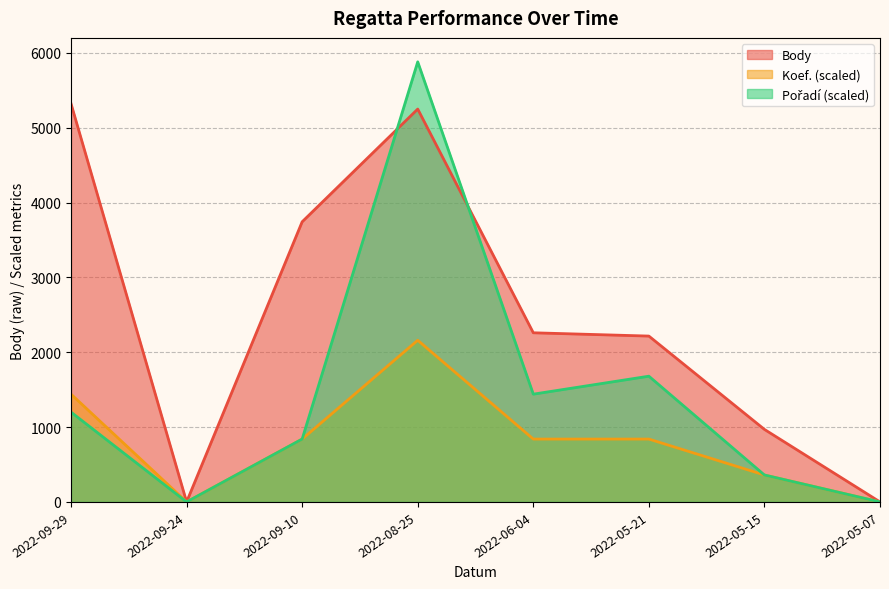

What is the label of the 4th point from the right?

2022-06-04